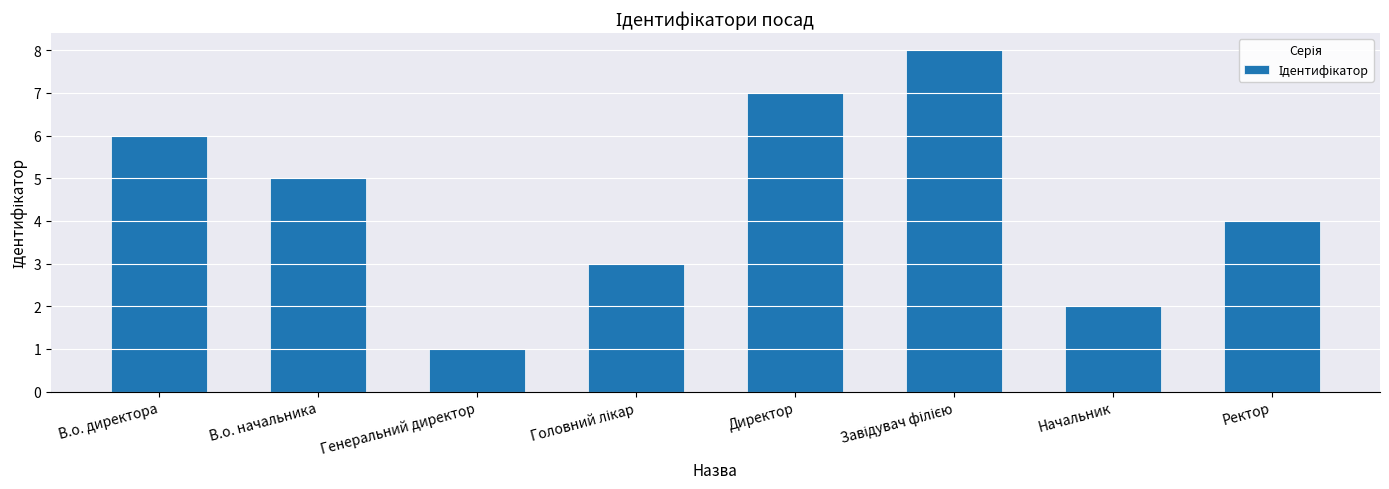

Is it true that the value at Директор is 7?

True